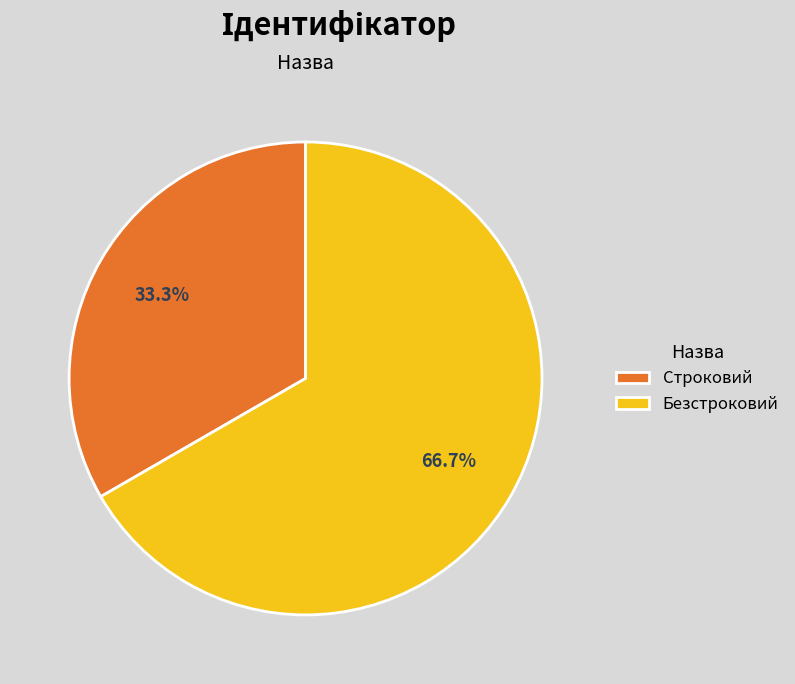

How many segments does this pie chart have?

2